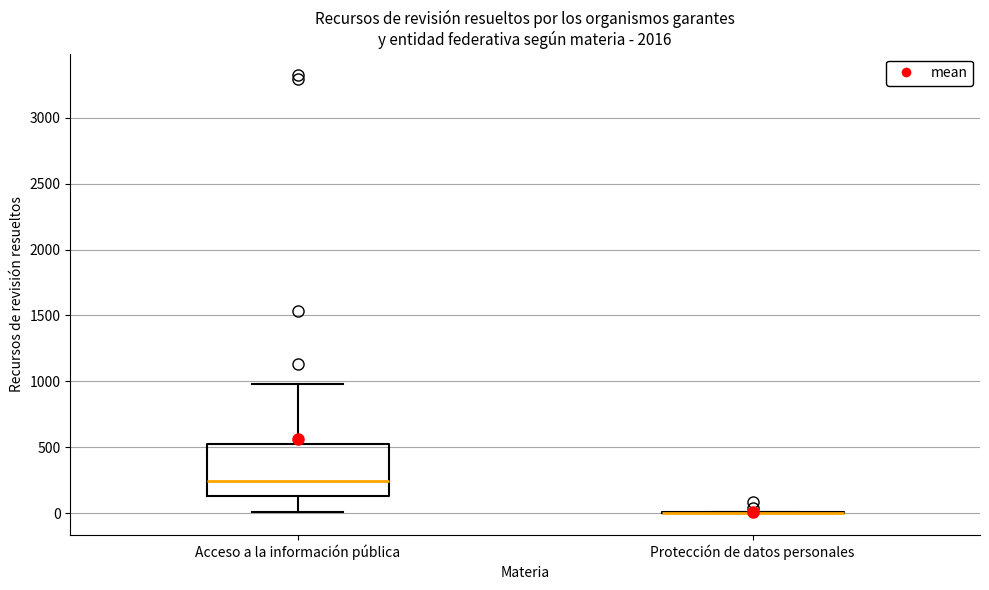

Which box is the tallest, from its lower edge to its upper edge?

Acceso a la información pública